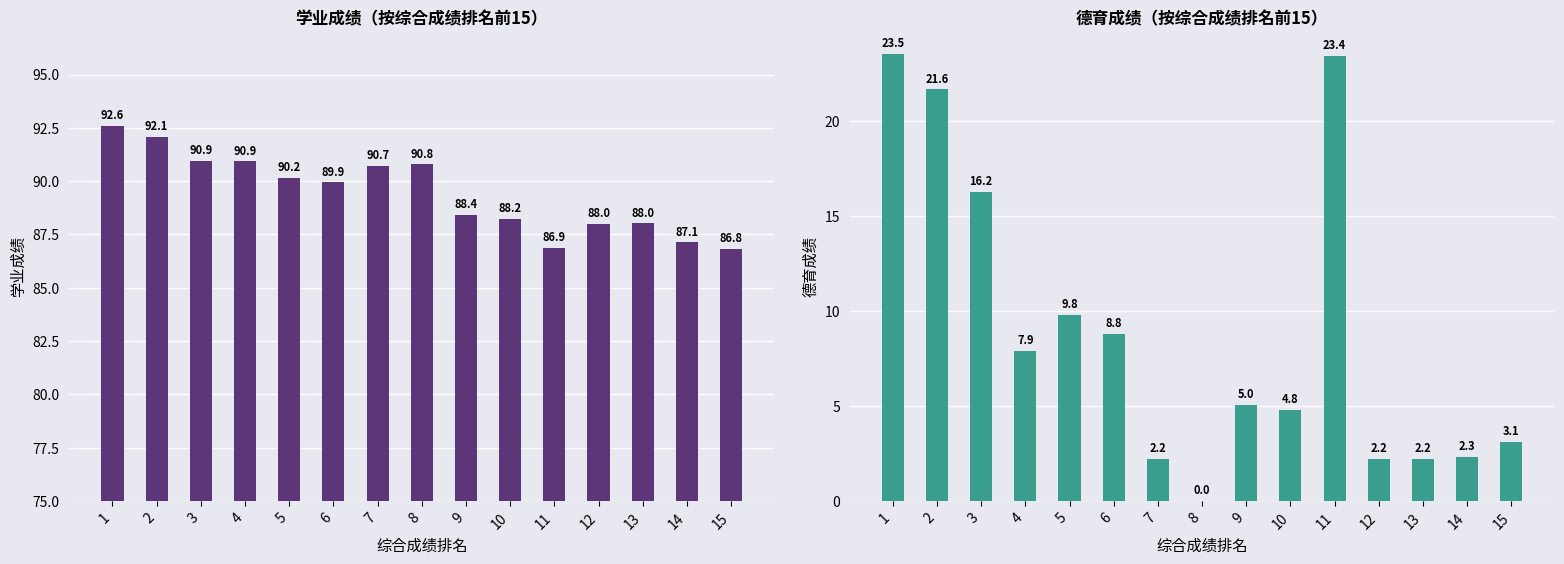

How many distinct data groups are displayed?

2